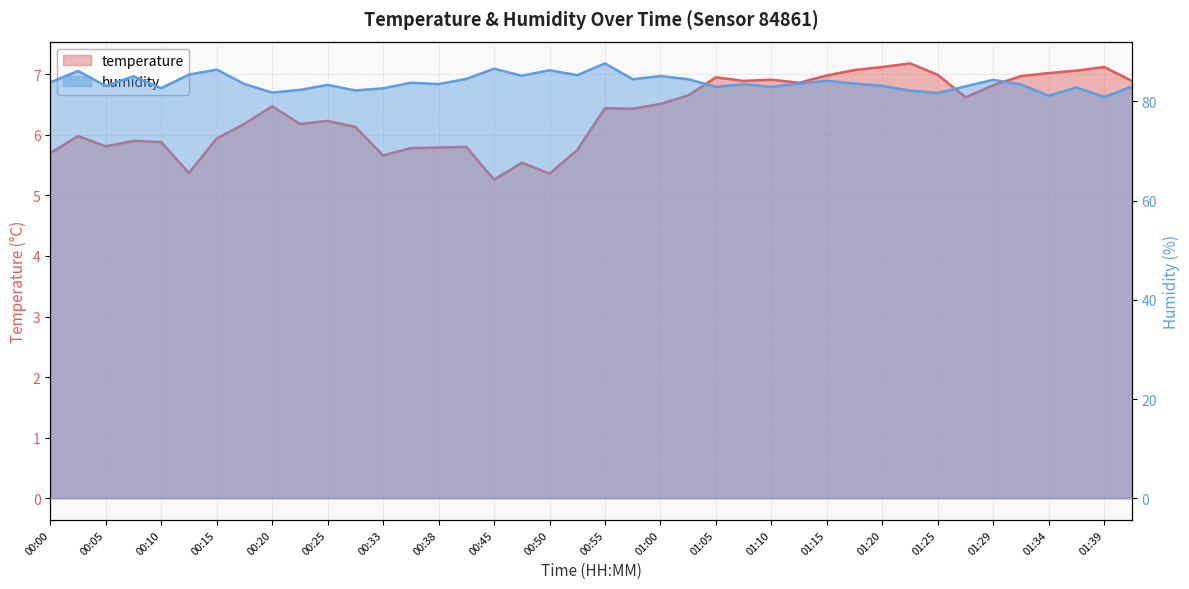

What is the spread (max minus min) of values at 00:35?

78.0